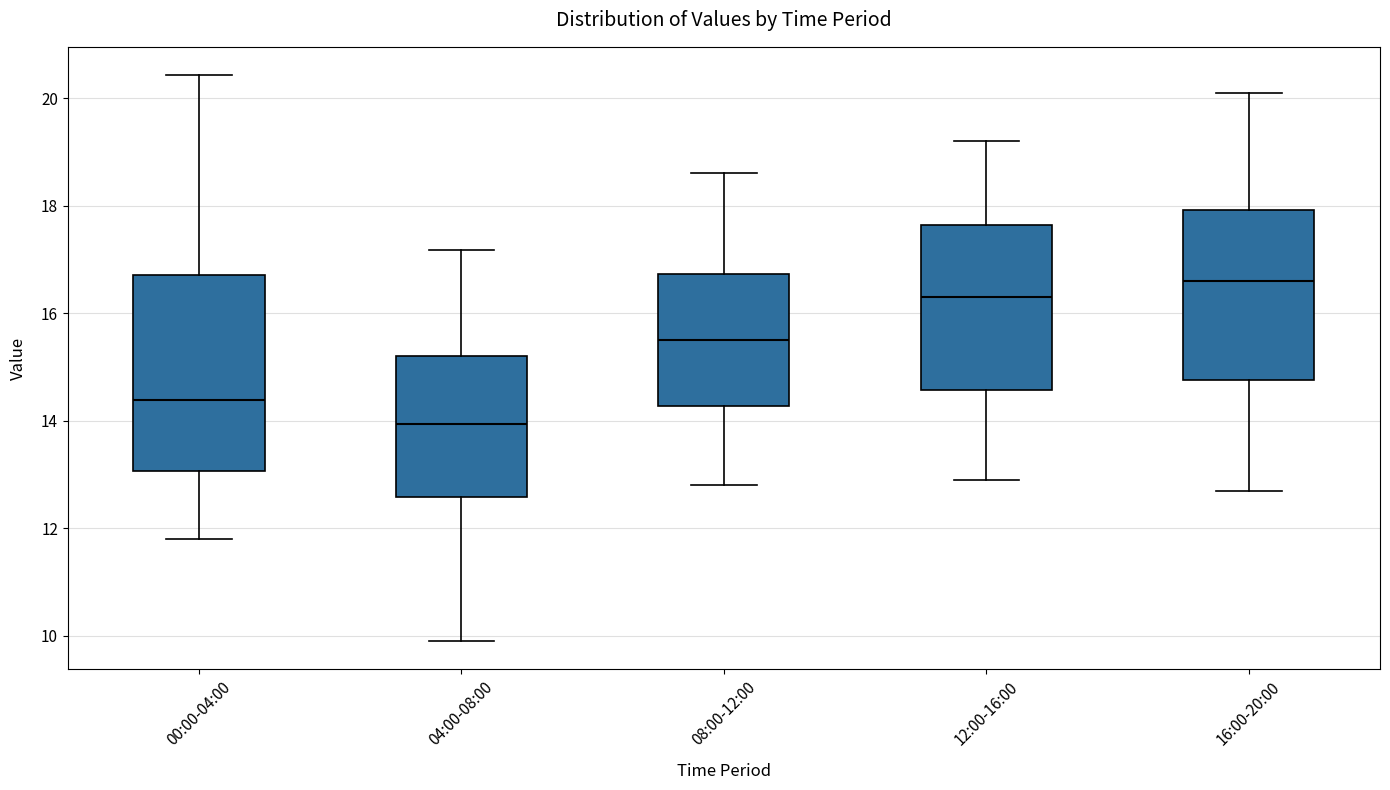

Which box is the tallest, from its lower edge to its upper edge?

00:00-04:00